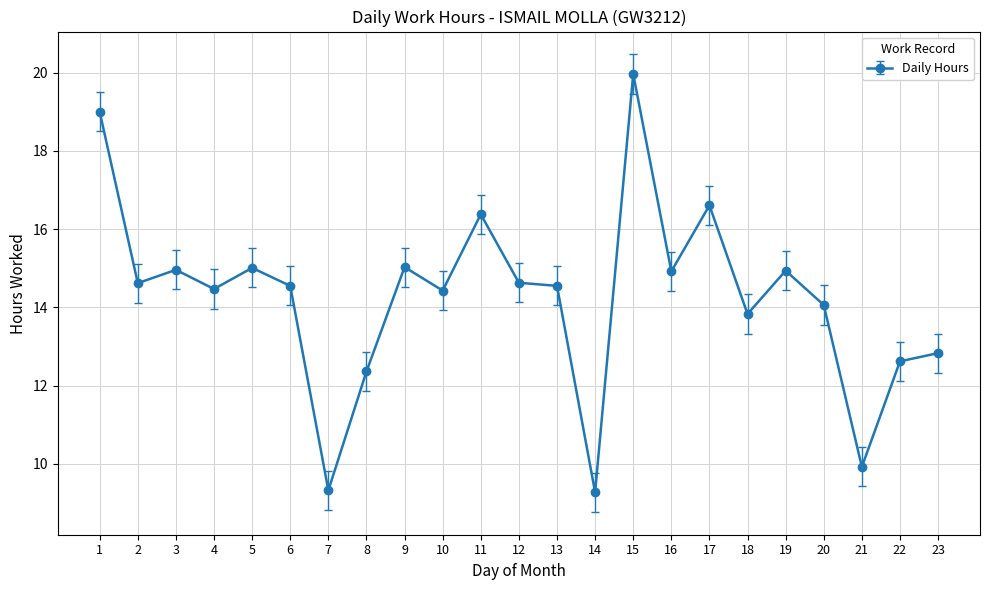

Count the number of categories in the chart.

23